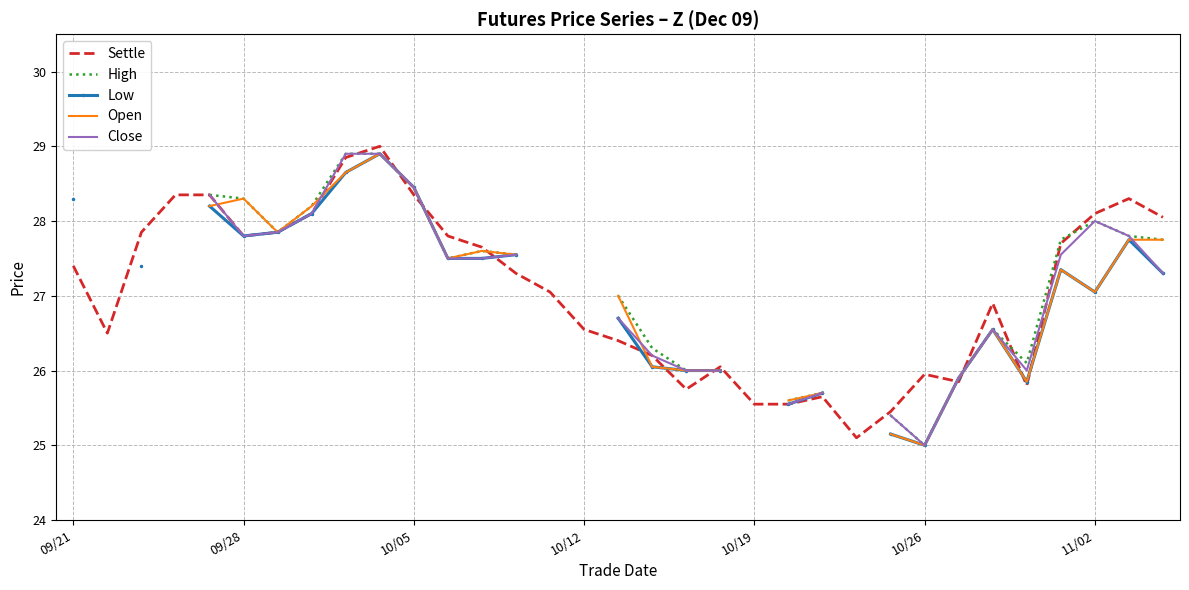

True or false: Close and High intersect in this chart.

False